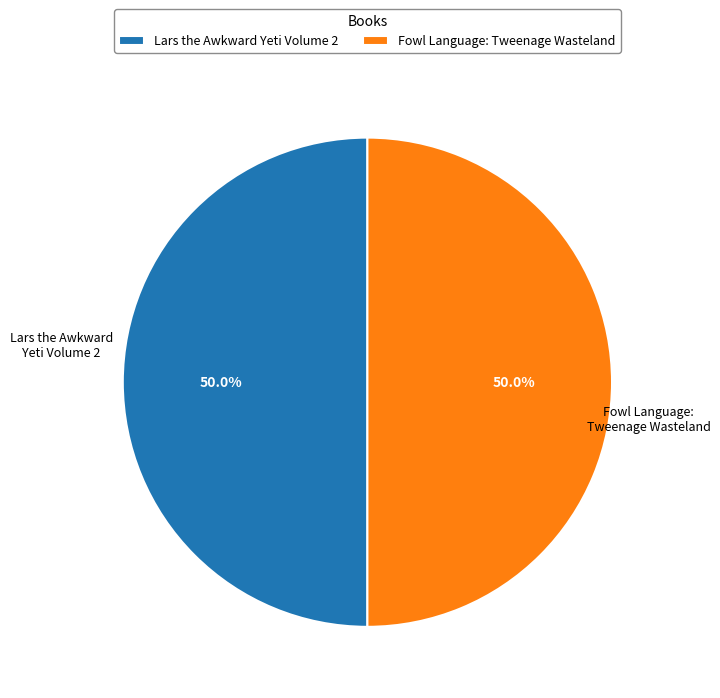

How many slices are in this pie chart?

2